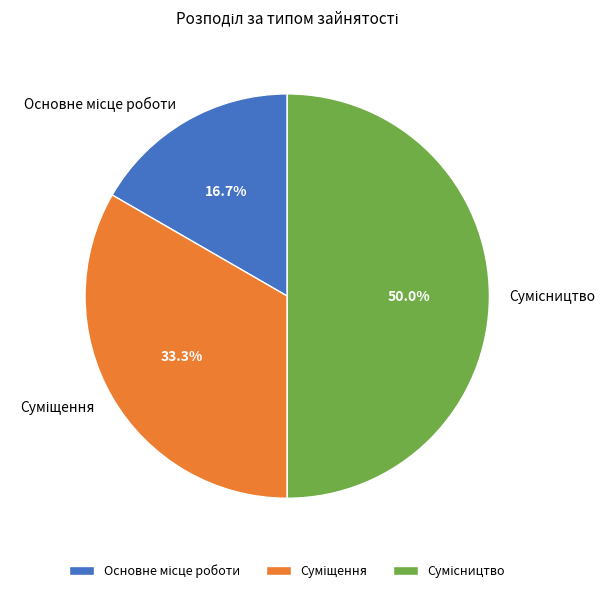

Is Основне місце роботи the majority of the pie?

No